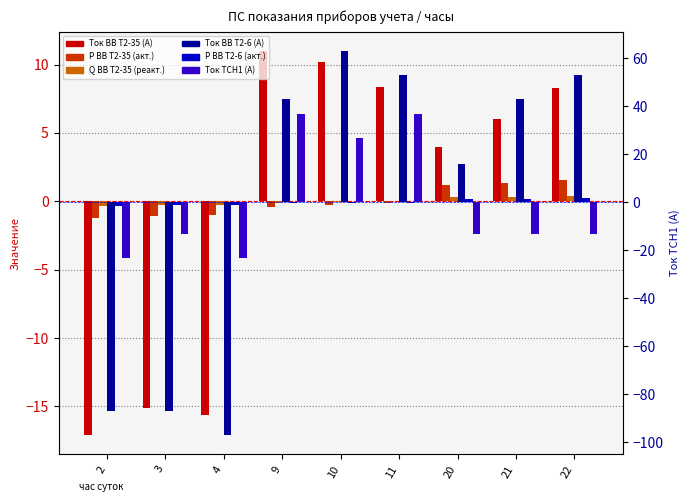

Which category has the lowest value in the Q ВВ Т2-35 (реакт.) series?

2